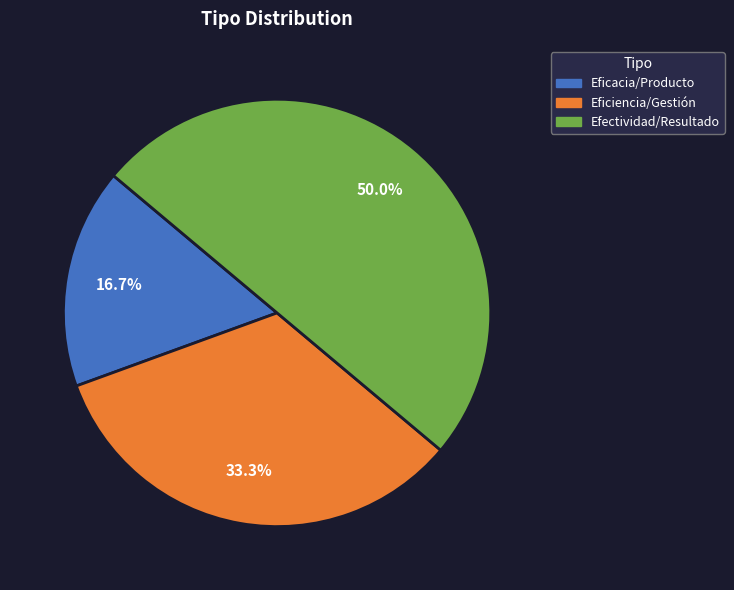

Rank the categories by value from lowest to highest.

Eficacia/Producto, Eficiencia/Gestión, Efectividad/Resultado